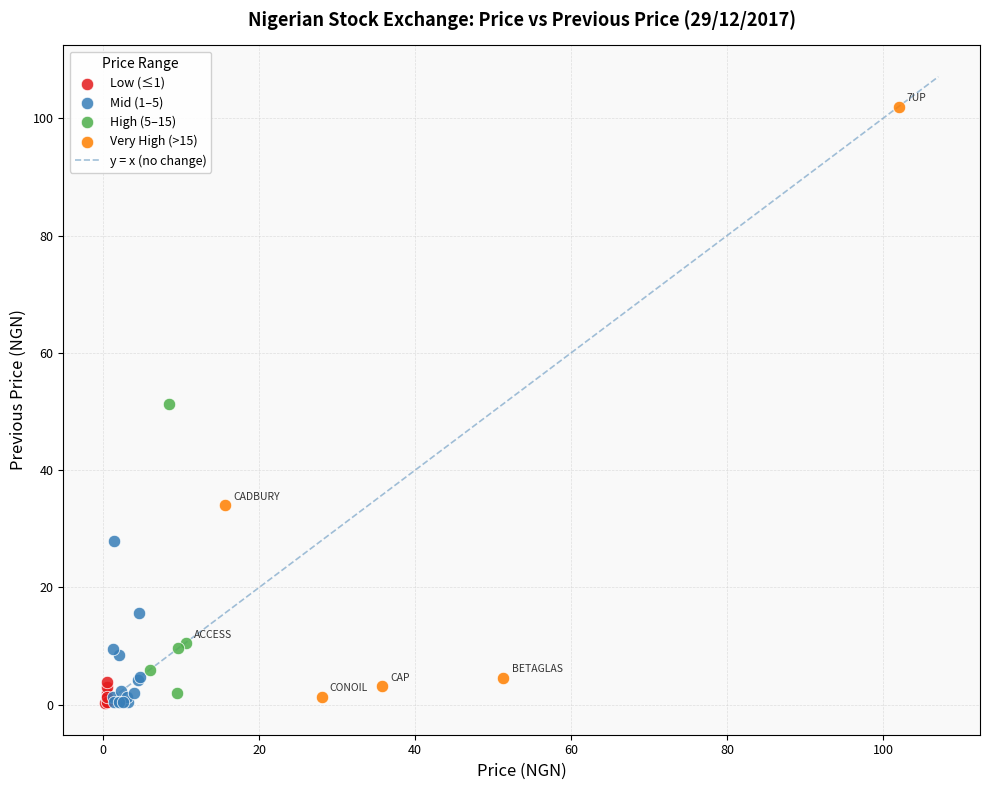

Which series has the widest spread of Y values?

Very High (>15)